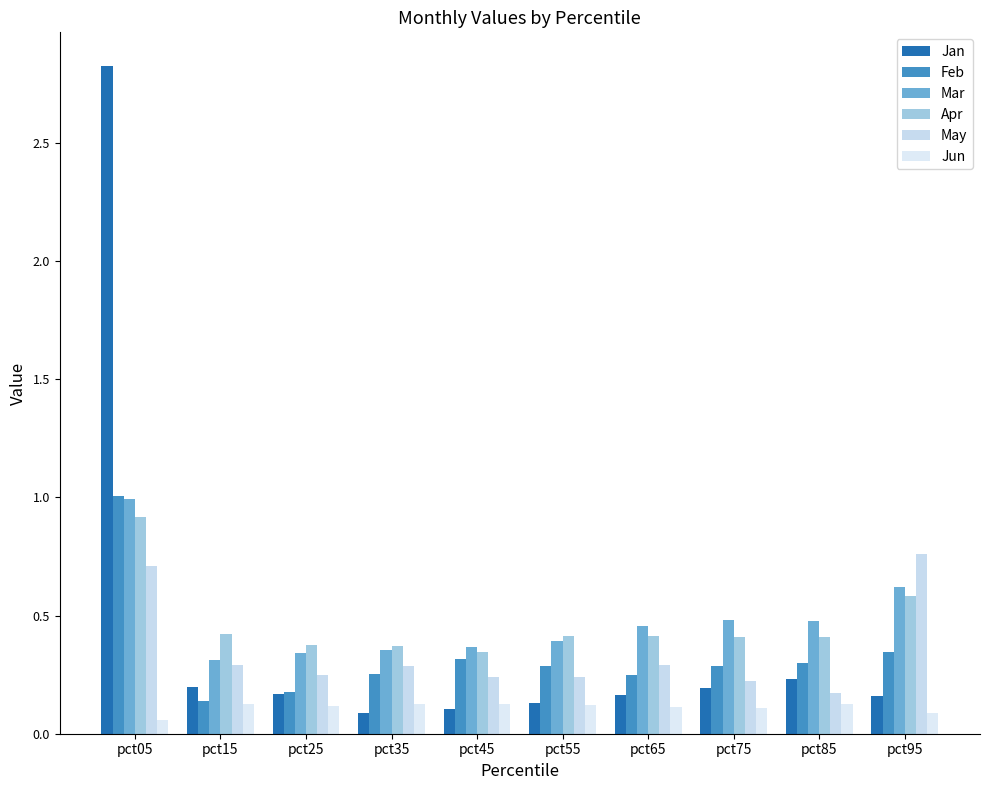

At pct95, list the series in order from smallest to largest.

Jun, Jan, Feb, Apr, Mar, May